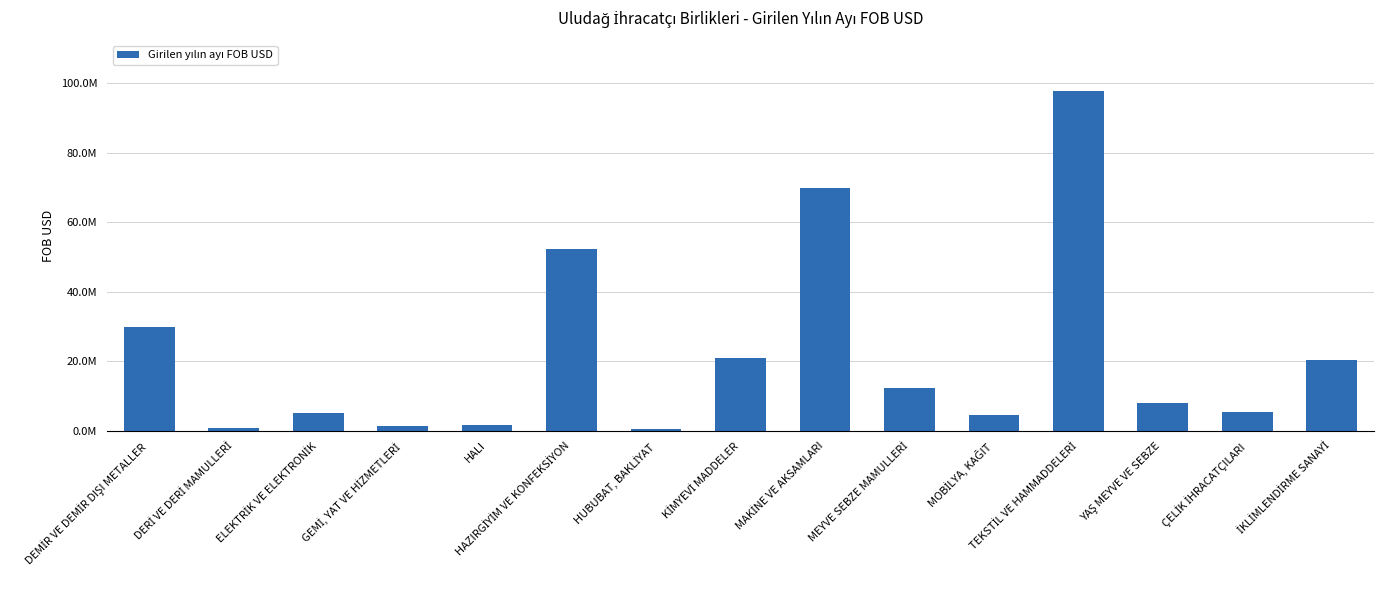

At which label does the data first exceed 7972825?

DEMİR VE DEMİR DIŞI METALLER